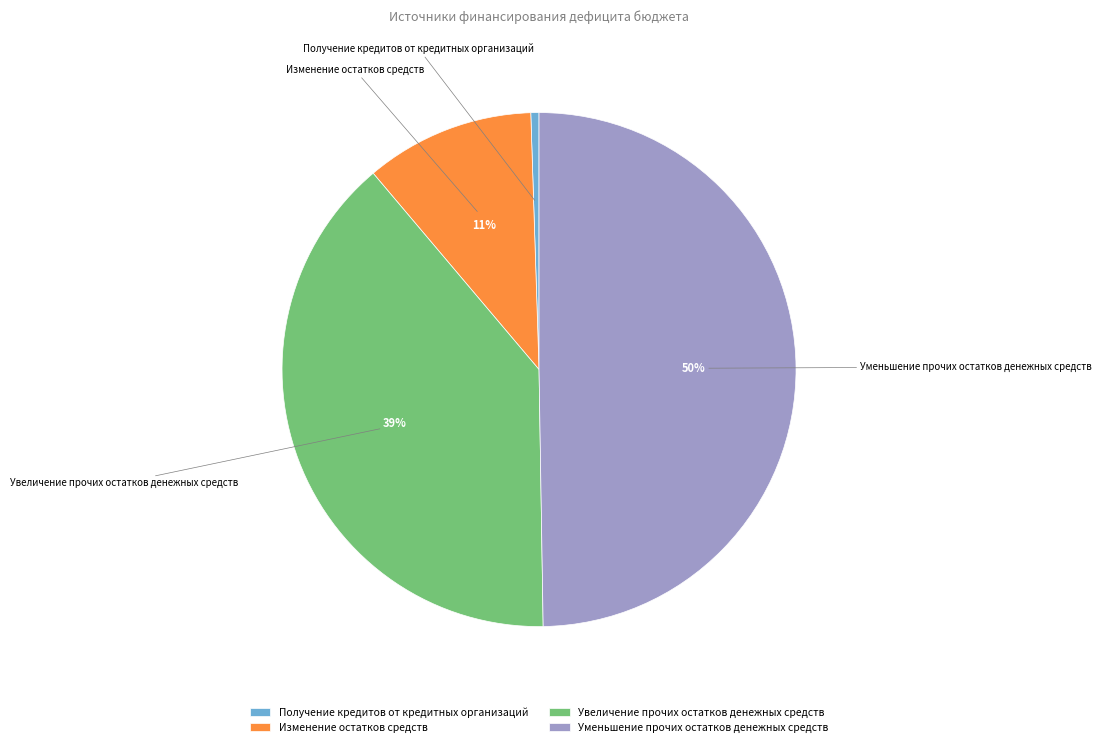

To the nearest percent, what portion does Увеличение прочих остатков денежных средств represent?

39%